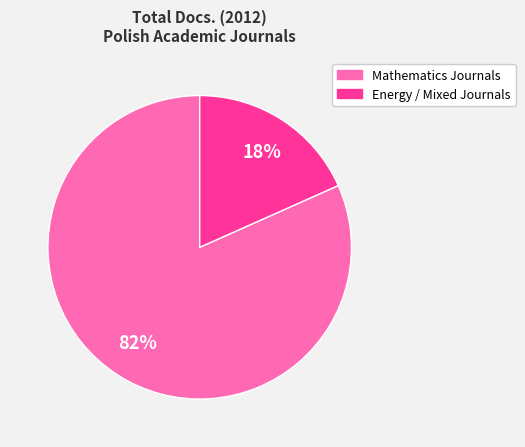

Is there a majority slice in this chart?

Yes